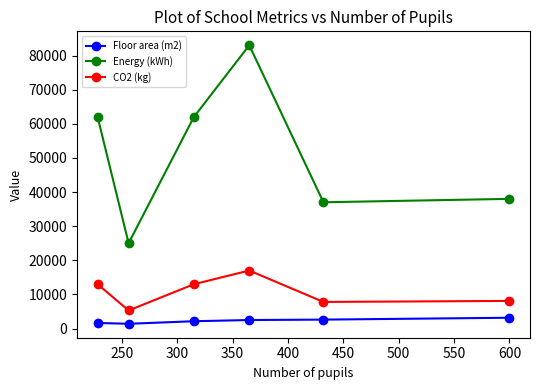

List the series in order of their peak value, lowest first.

Floor area (m2), CO2 (kg), Energy (kWh)